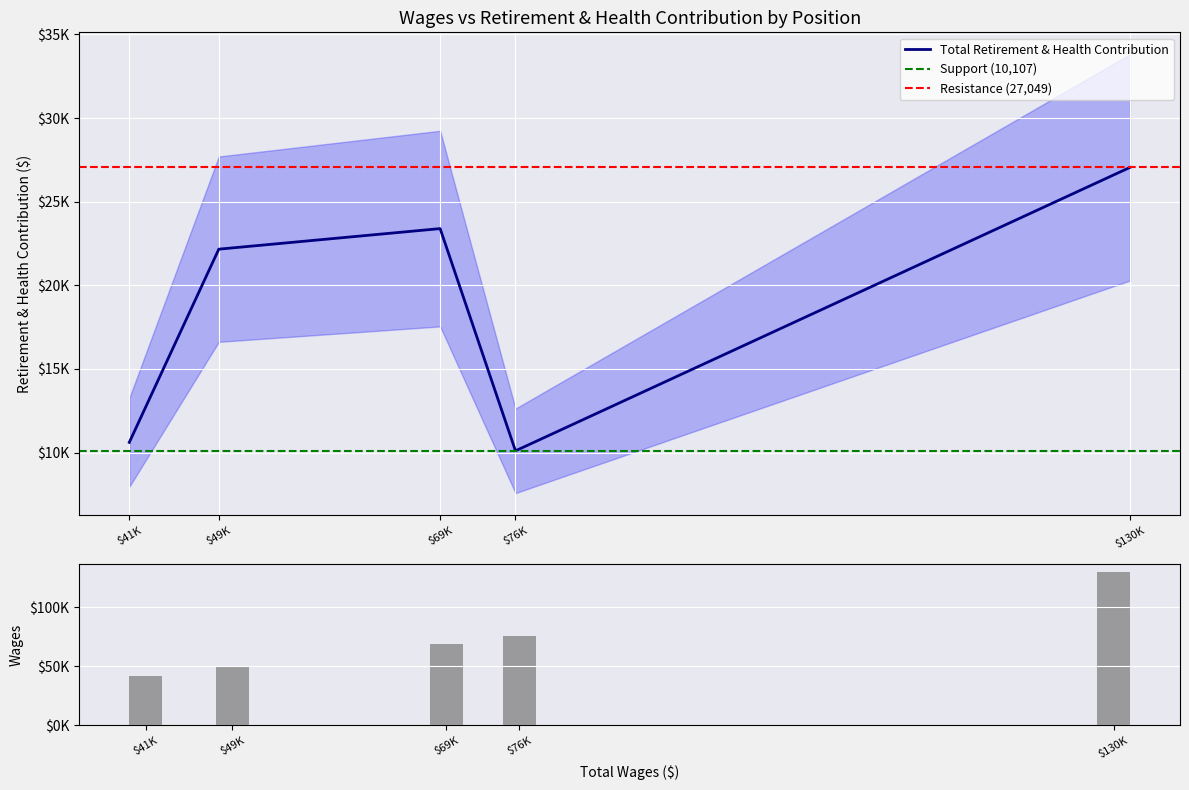

Is it true that Total Wages equals 129793 at $130K?

True